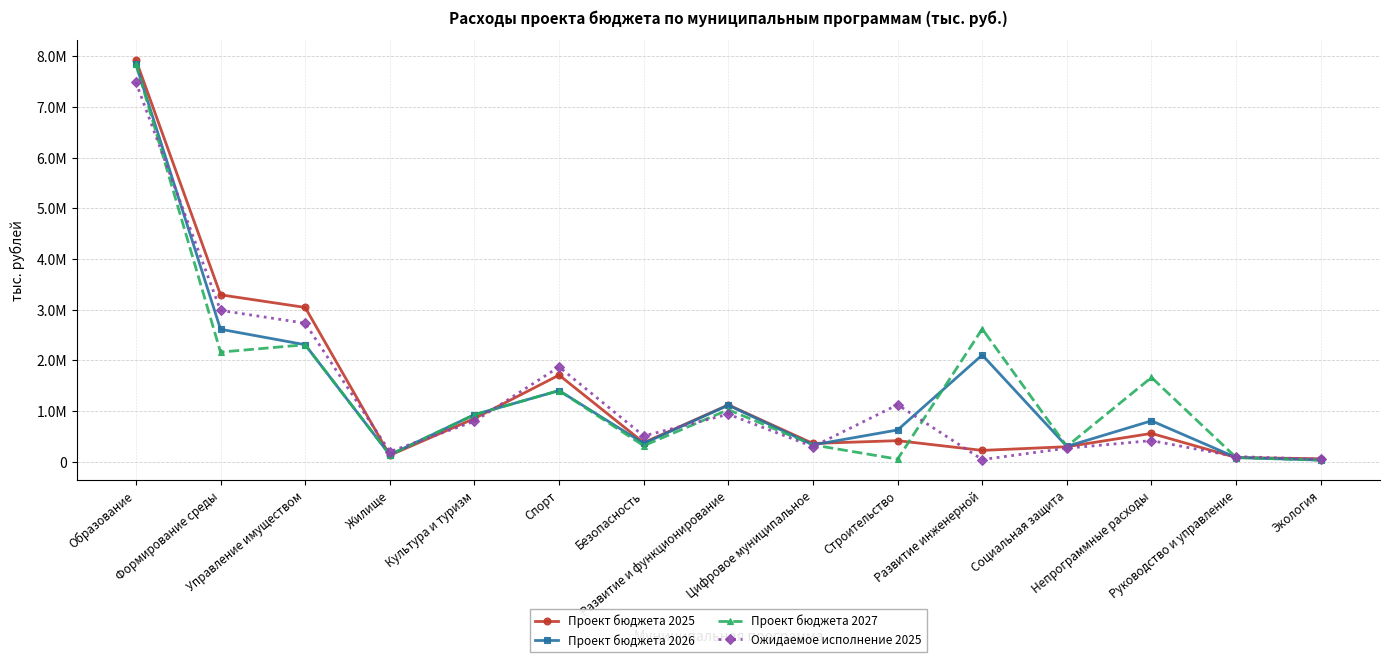

Rank the categories by Проект бюджета 2025 value from lowest to highest.

Экология, Руководство и управление, Жилище, Развитие инженерной, Социальная защита, Цифровое муниципальное, Безопасность, Строительство, Непрограммные расходы, Культура и туризм, Развитие и функционирование, Спорт, Управление имуществом, Формирование среды, Образование